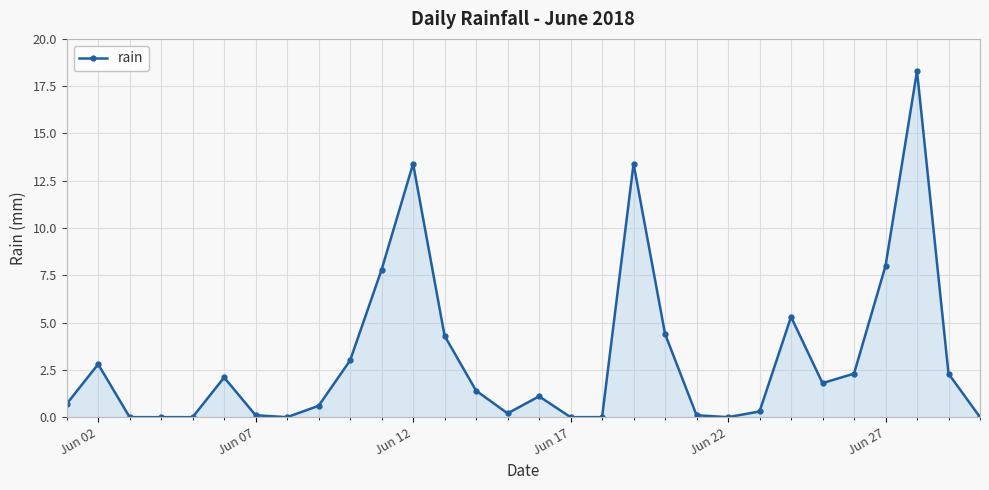

What is the maximum value shown in the chart?

18.3